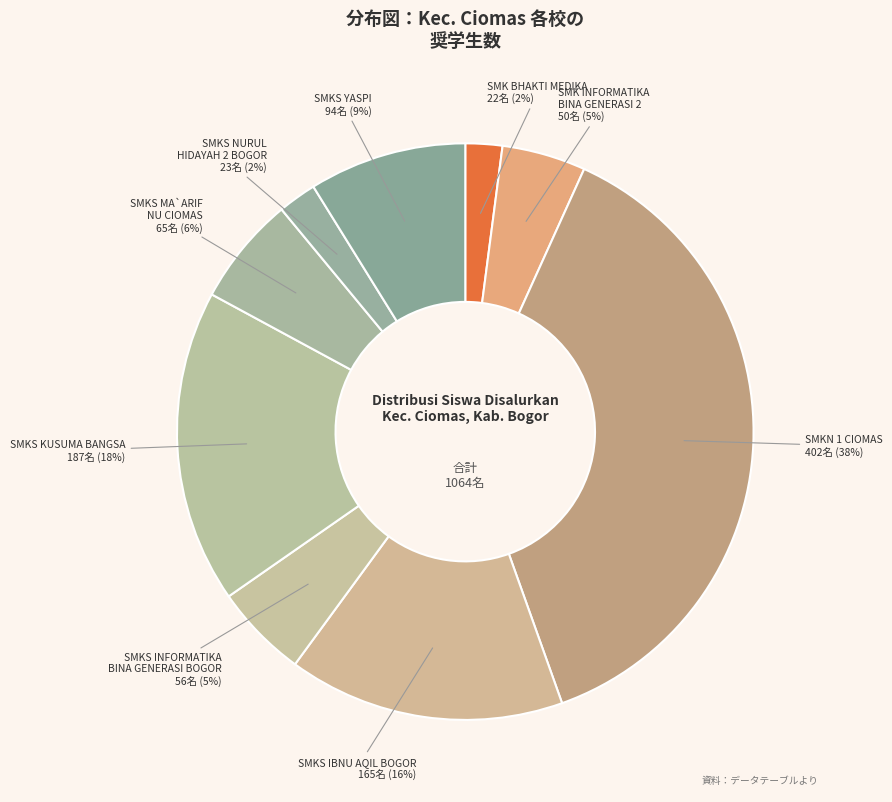

Do SMKS IBNU AQIL BOGOR and SMKS YASPI together represent more than half of the pie?

No